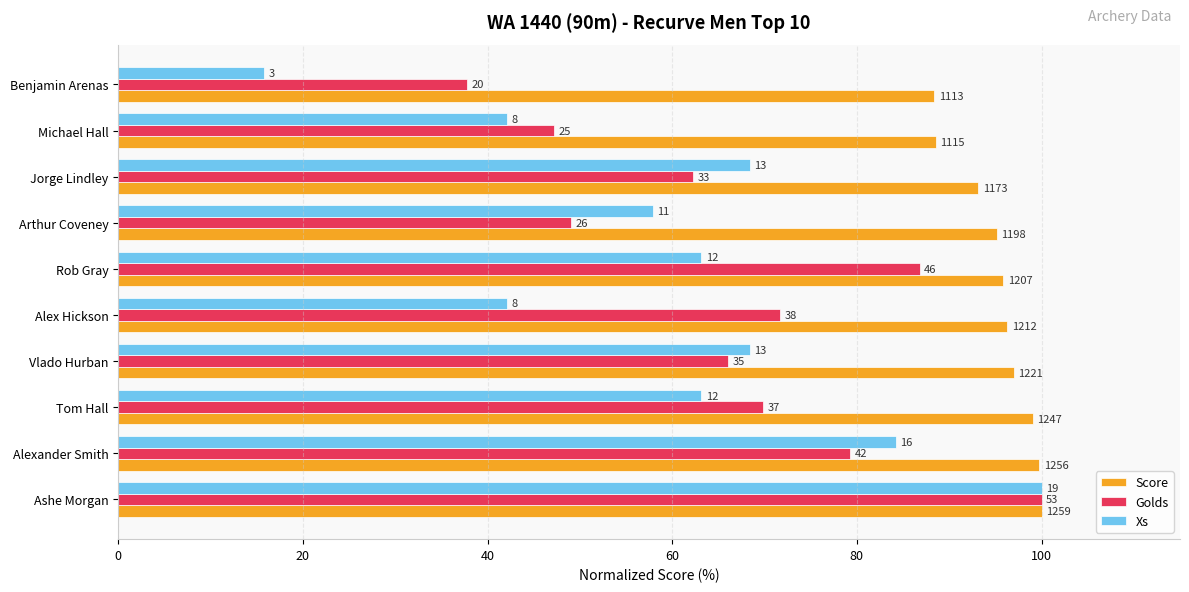

What are all the series names shown in the legend?

Score, Golds, Xs